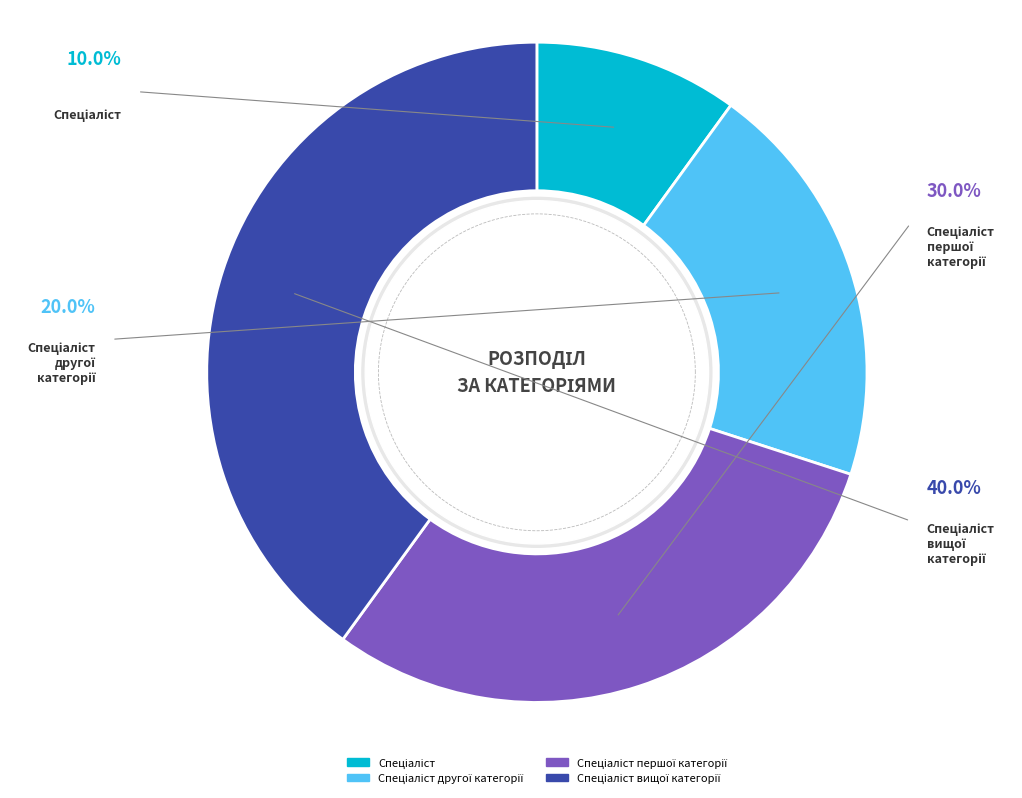

Which category has the biggest portion of the pie?

Спеціаліст вищої категорії